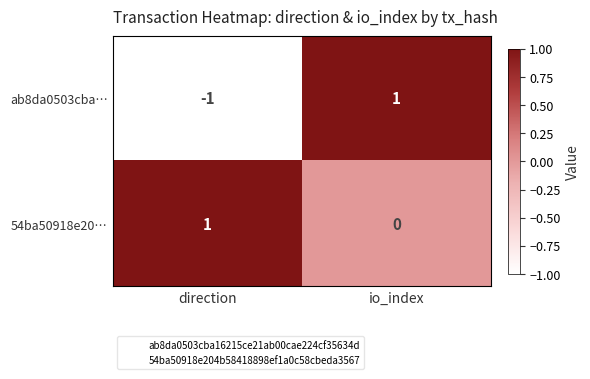

The ab8da0503cba… series shows 1 at io_index. True or false?

True